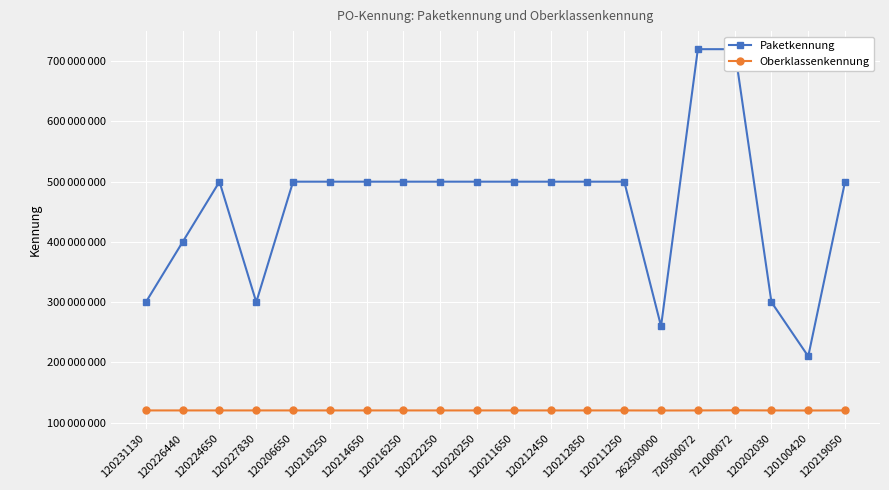

What is the greatest value displayed?

720000000